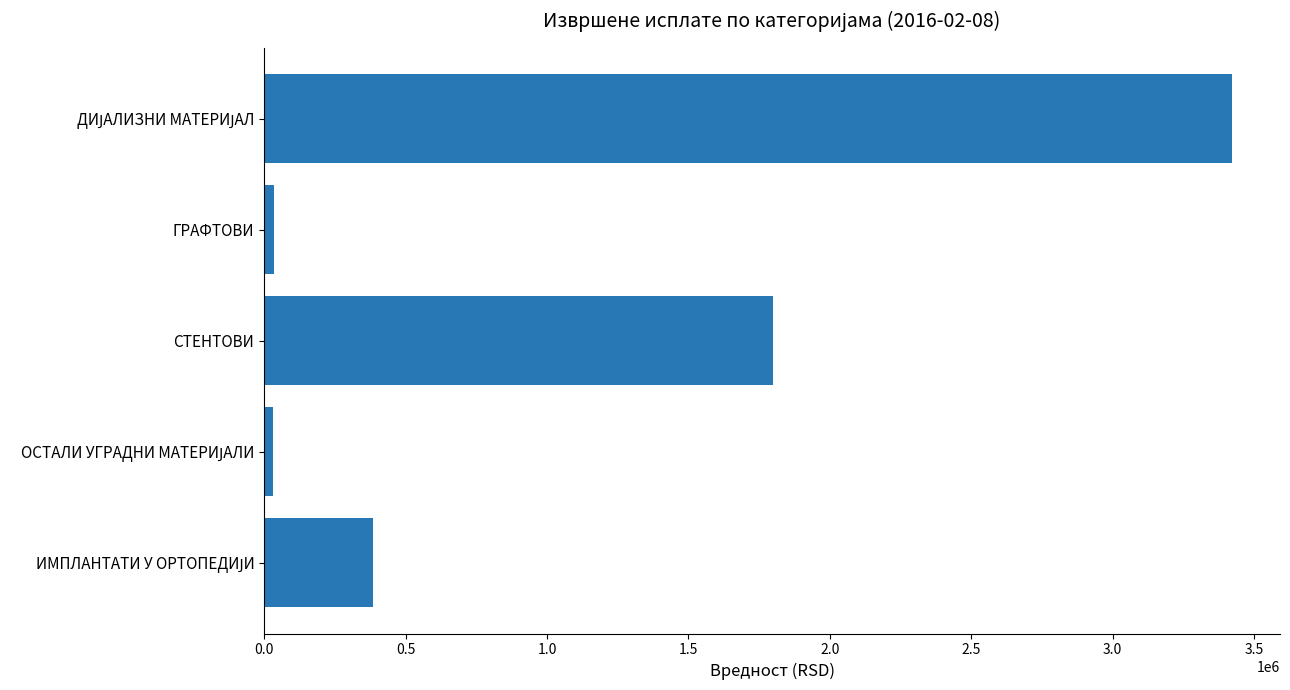

What is the maximum value shown in the chart?

3420662.5